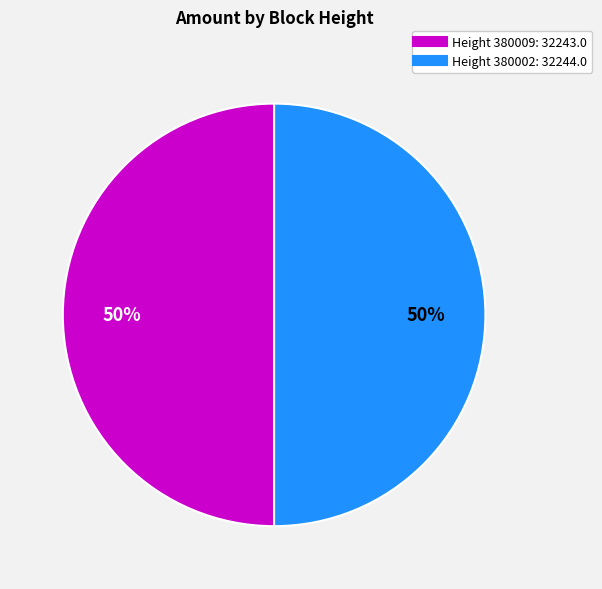

To the nearest percent, what is the average slice percentage?

50%